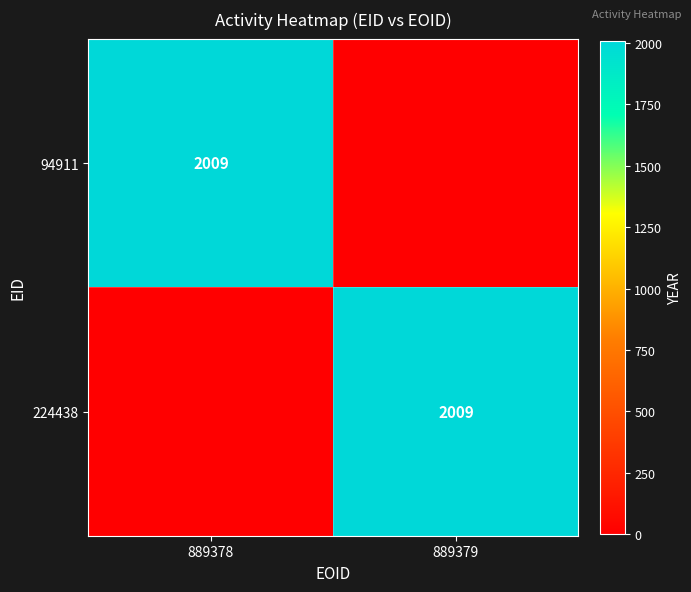

The 224438 series shows 2009 at 889379. True or false?

True